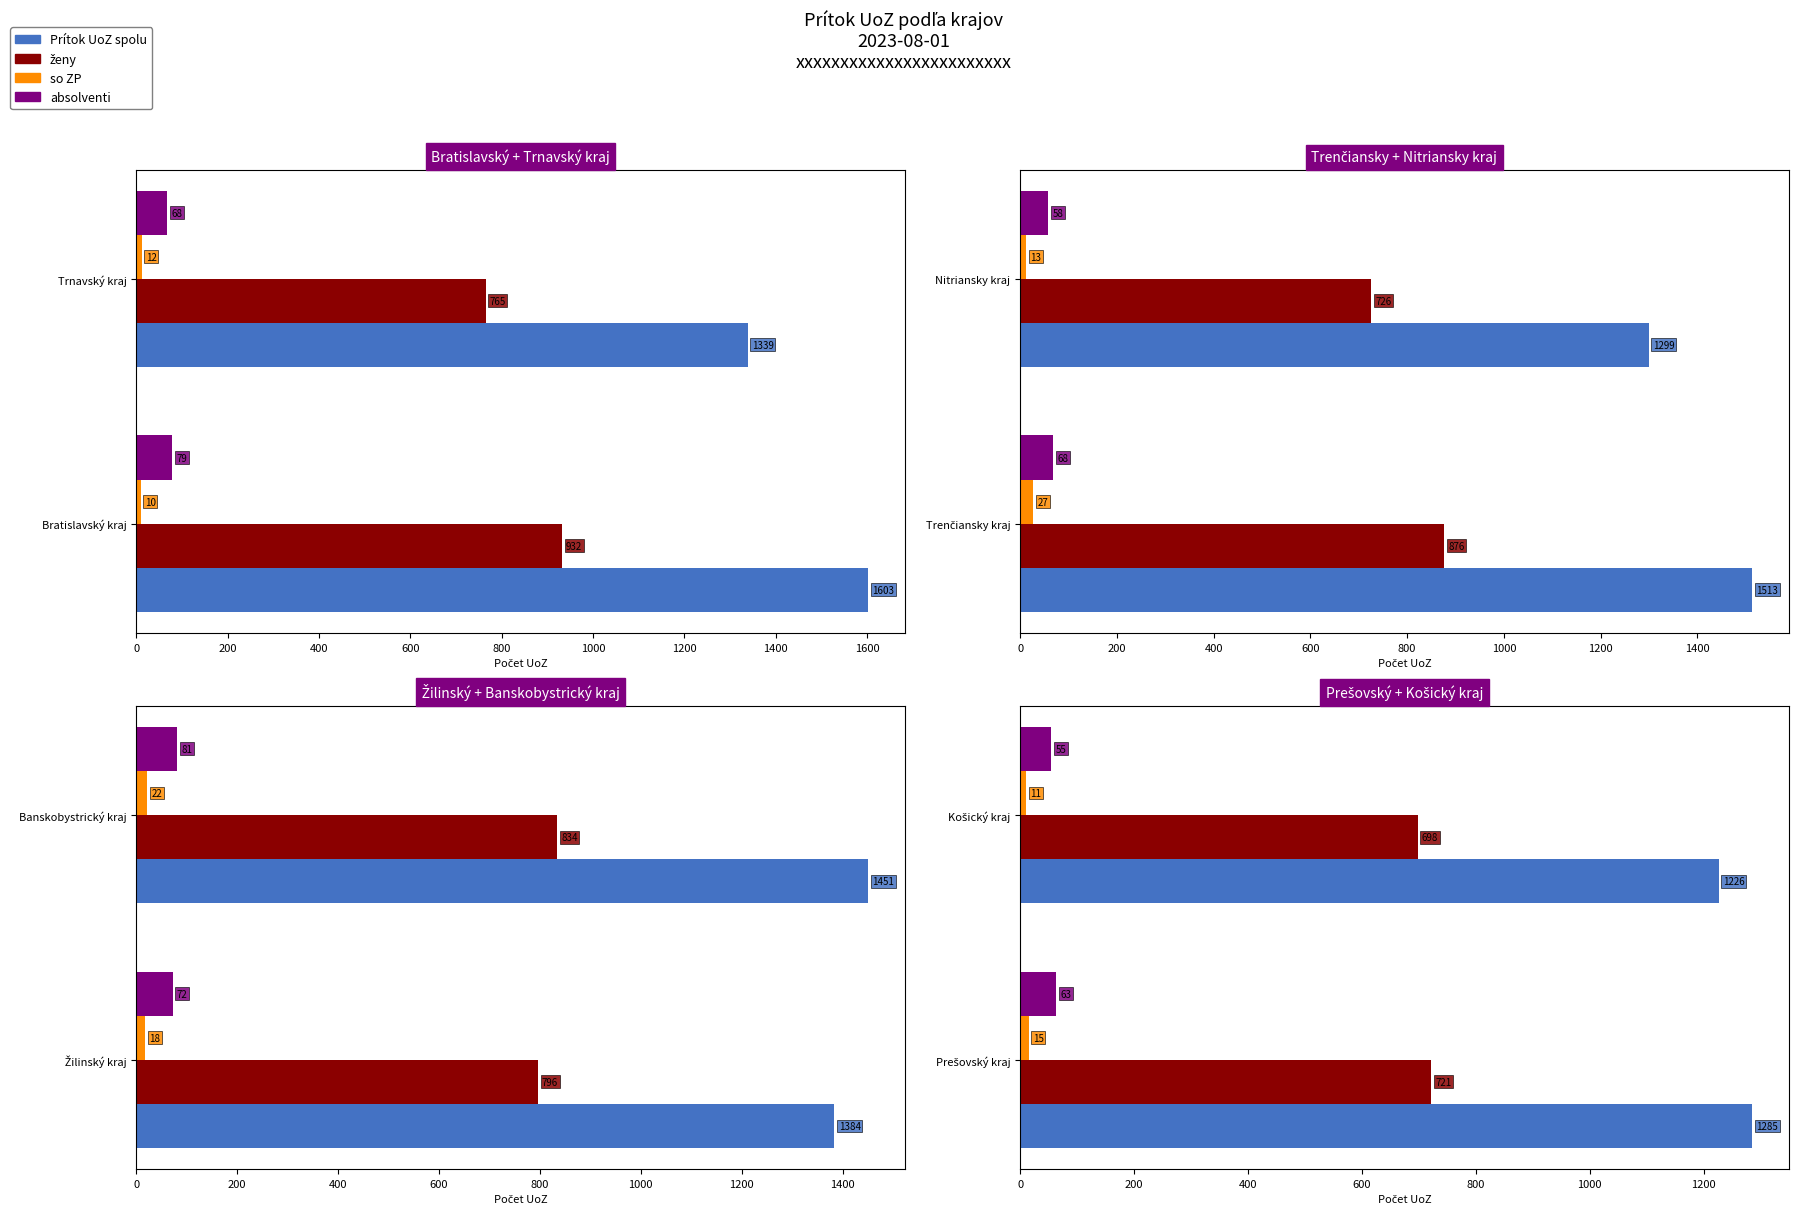

The absolventi series shows 24 at Košický kraj. True or false?

False